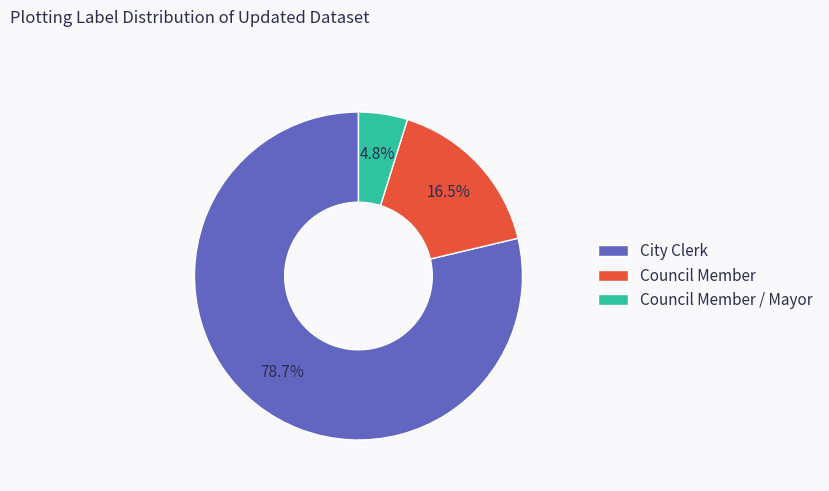

Which slice represents more than half of the pie?

City Clerk